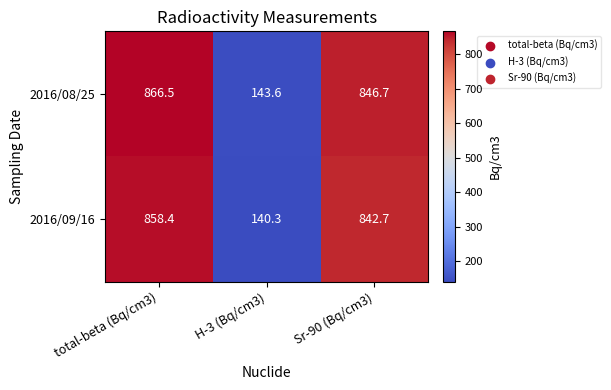

Where is 2016/09/16 nearest to the value 499?

Sr-90 (Bq/cm3)